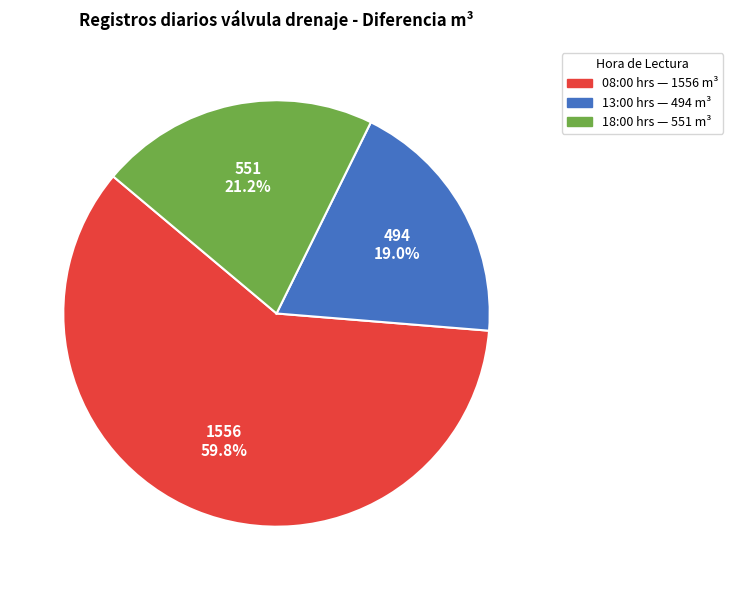

Is there a majority slice in this chart?

Yes